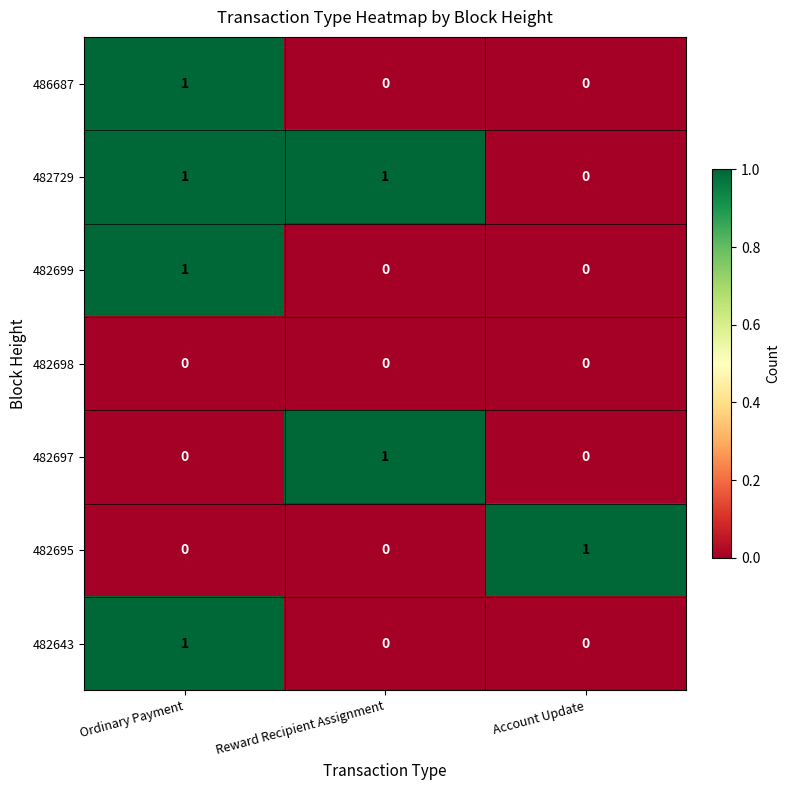

True or false: 482699 has a value of 1 at Ordinary Payment.

True